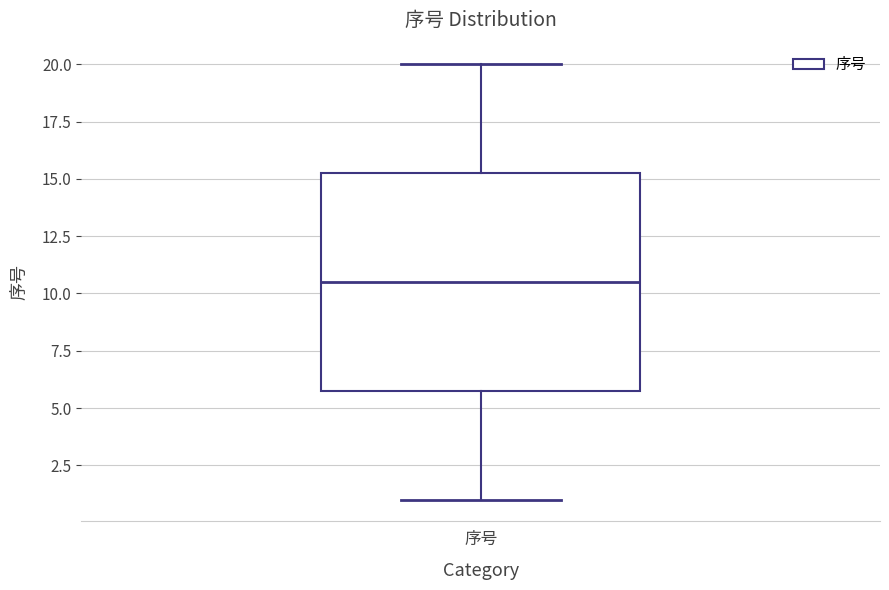

Where does the lower whisker of the box for 序号 end on the y-axis? The values are not printed on the chart, so give them approximately, as read against the axis.

1.0